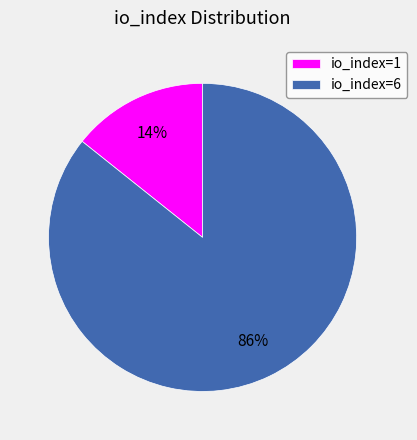

Between io_index=1 and io_index=6, which is larger?

io_index=6